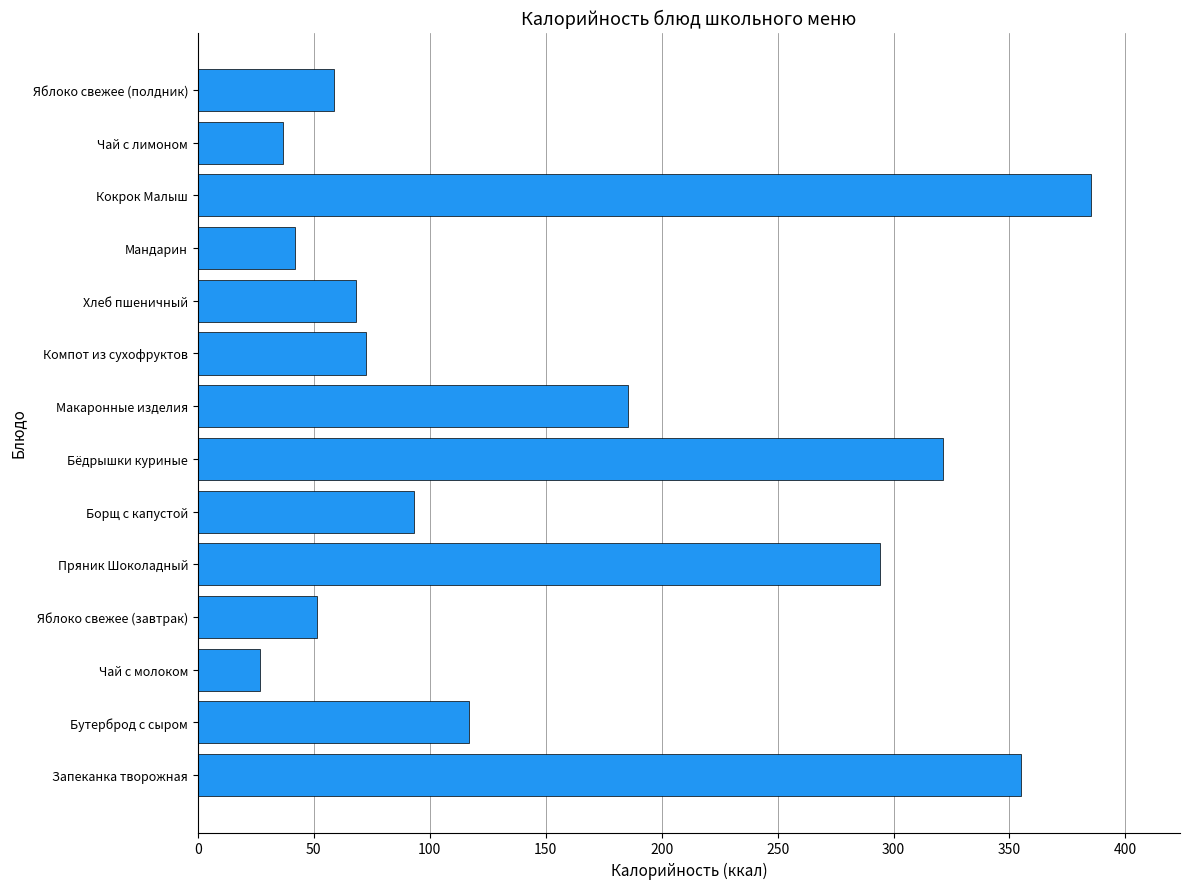

How many series are shown in this chart?

1